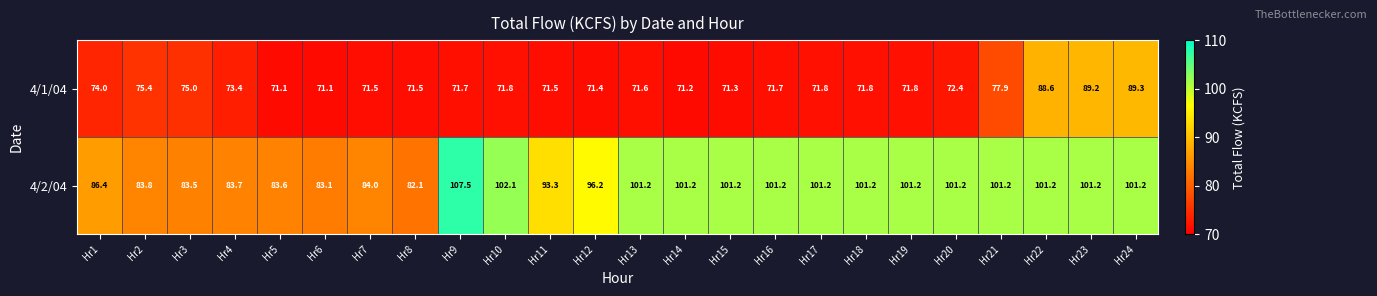

What is the difference between the maximum and minimum values in the 4/1/04 series?

18.2